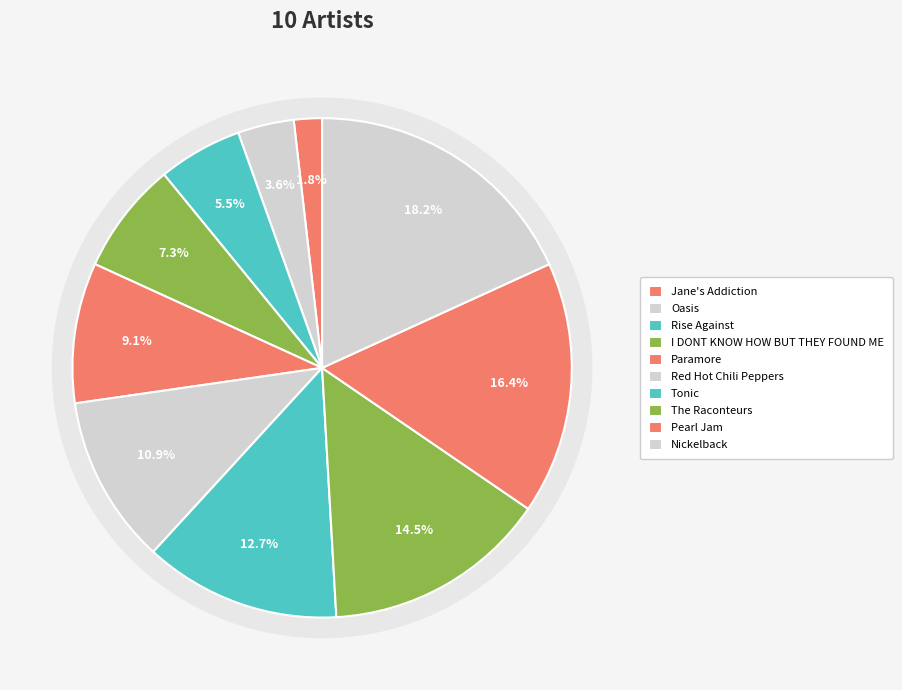

To the nearest percent, what is the difference between the largest and smallest slice percentages?

16%